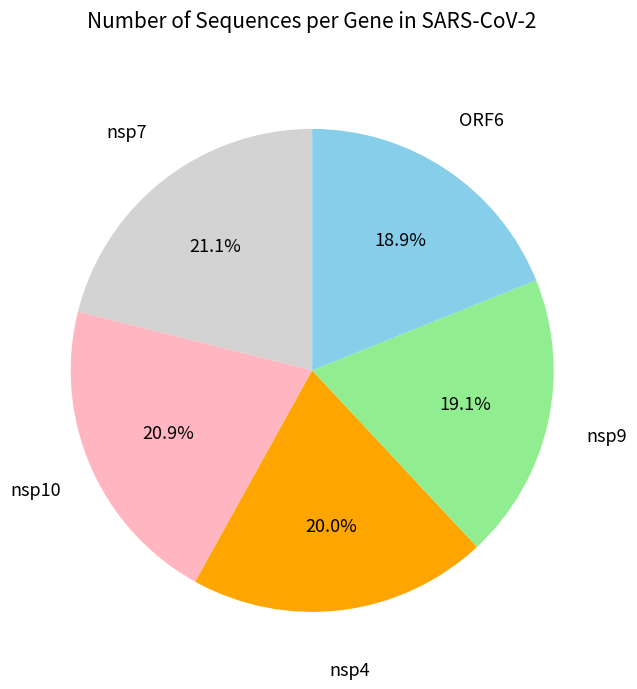

Does any single category account for the majority?

No